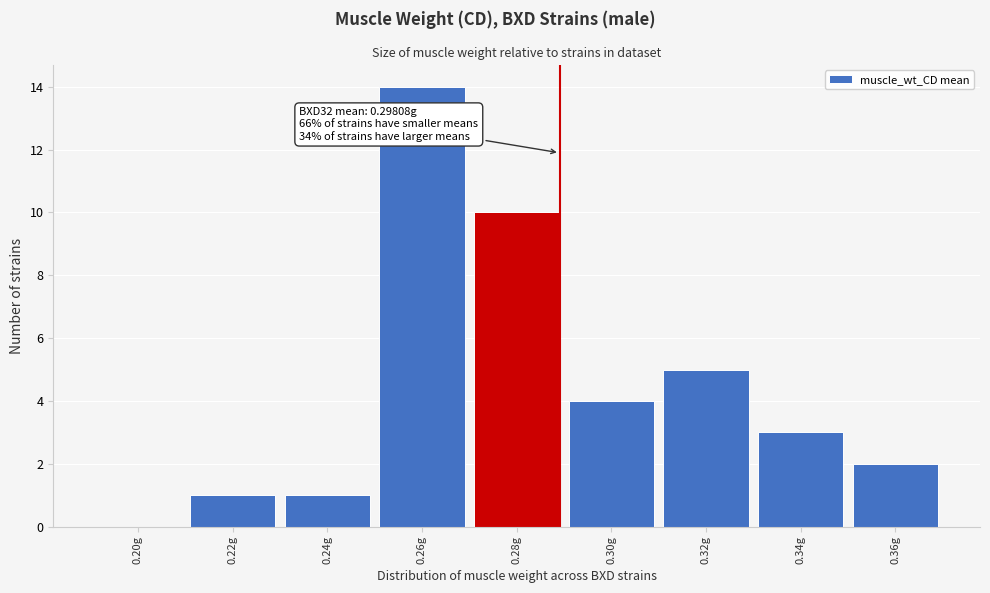

Reading left to right, list all the values displayed in this chart.

0.20g=0	0.22g=1	0.24g=1	0.26g=14	0.28g=10	0.30g=4	0.32g=5	0.34g=3	0.36g=2